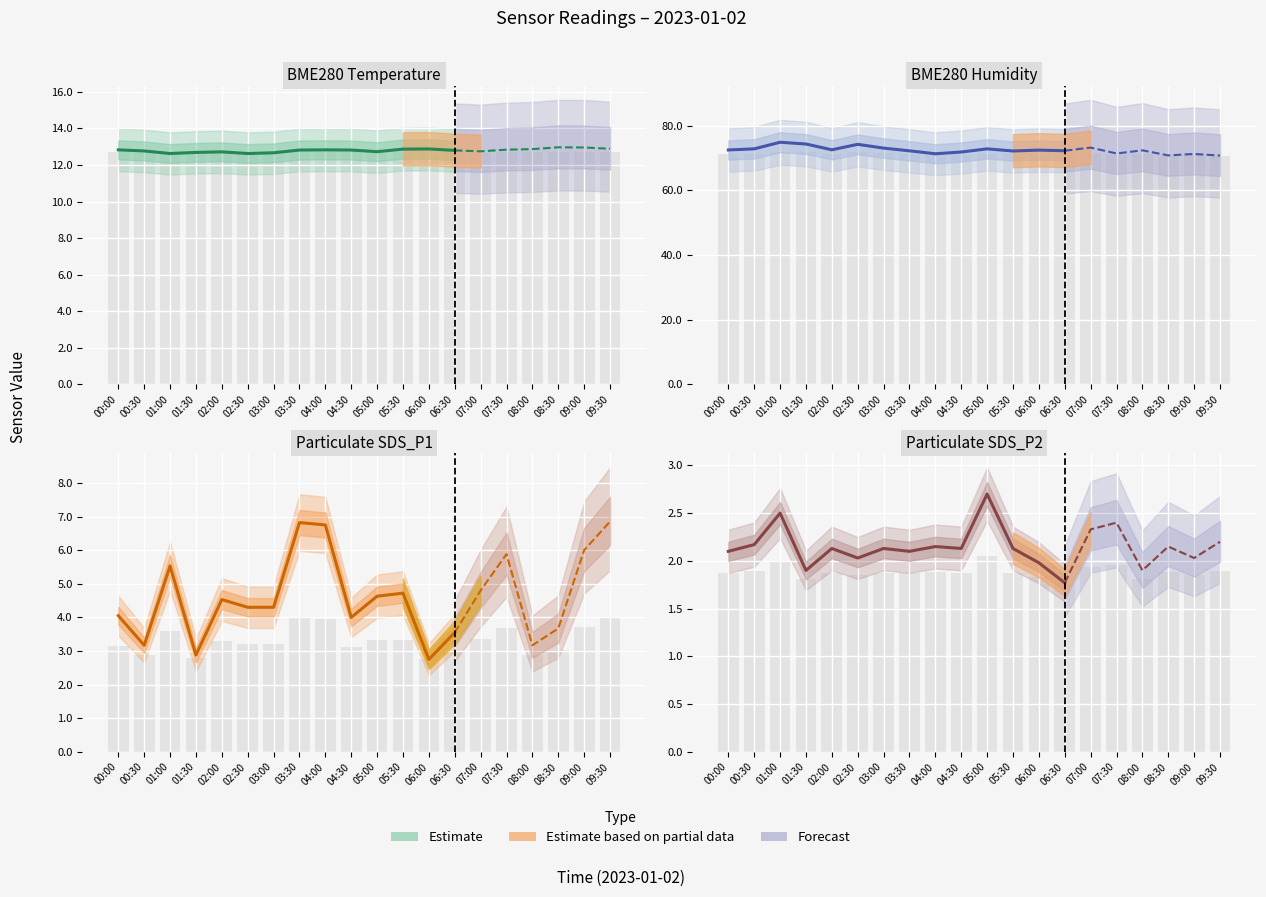

The BME280_humidity series shows 113.7 at 08:30. True or false?

False